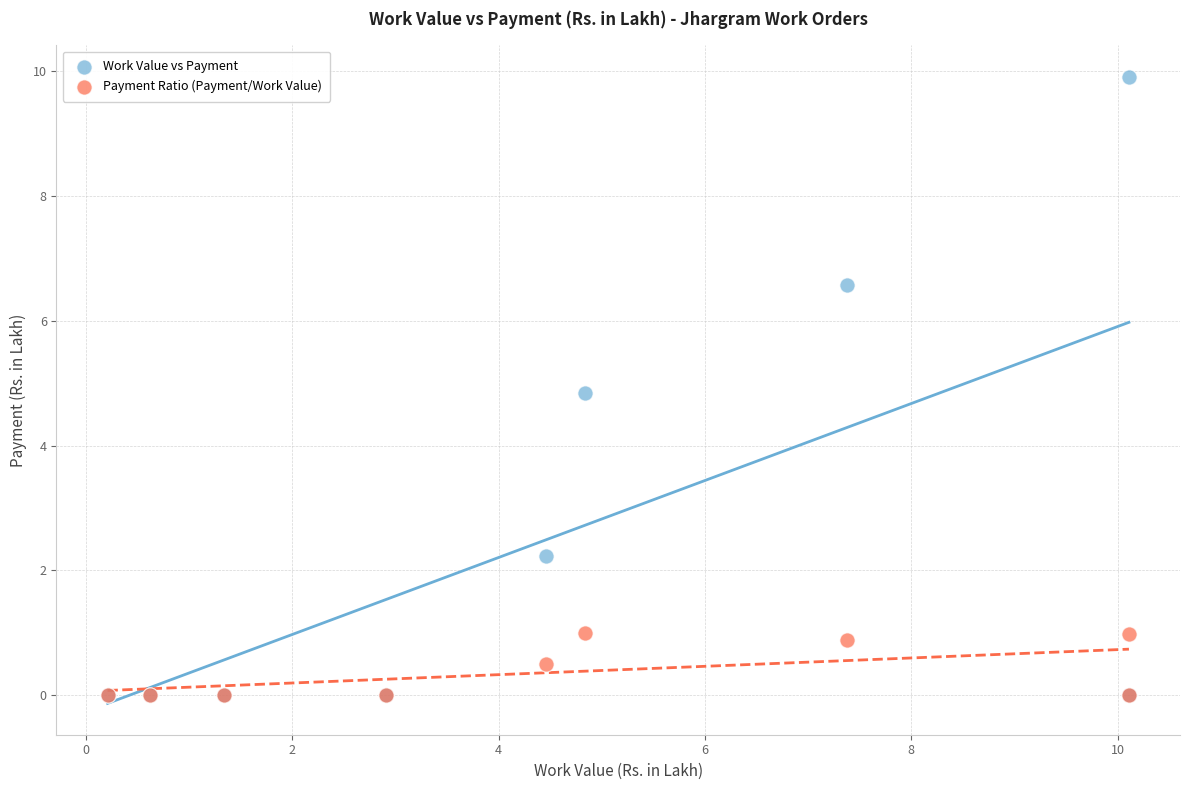

What are all the series names shown in the legend?

Work Value vs Payment, Payment Ratio (Payment/Work Value)